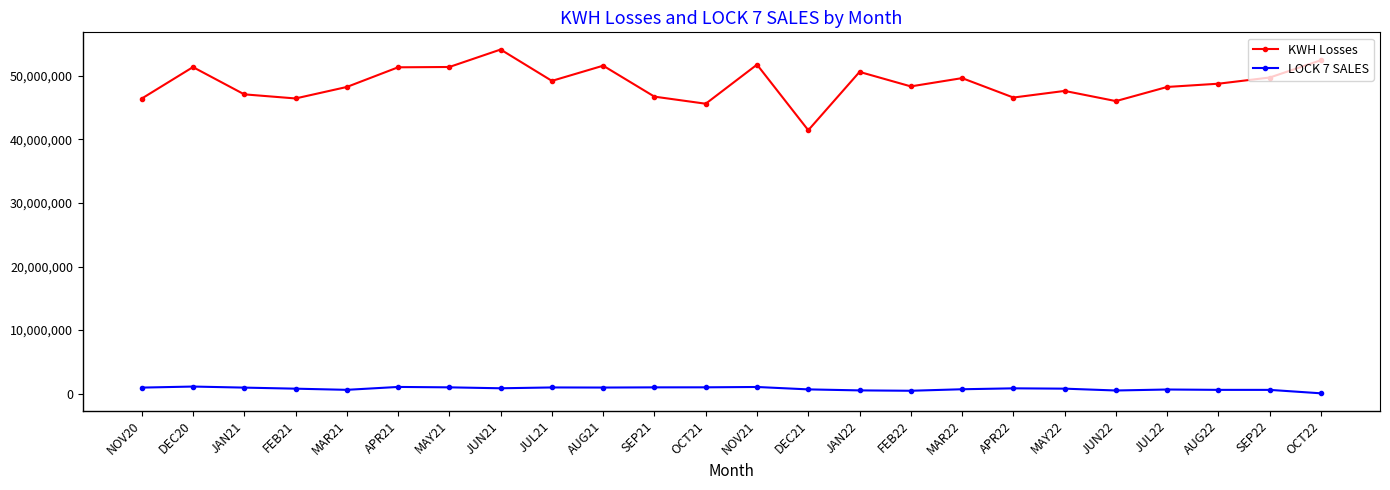

Which category has the lowest value in the KWH Losses series?

DEC21